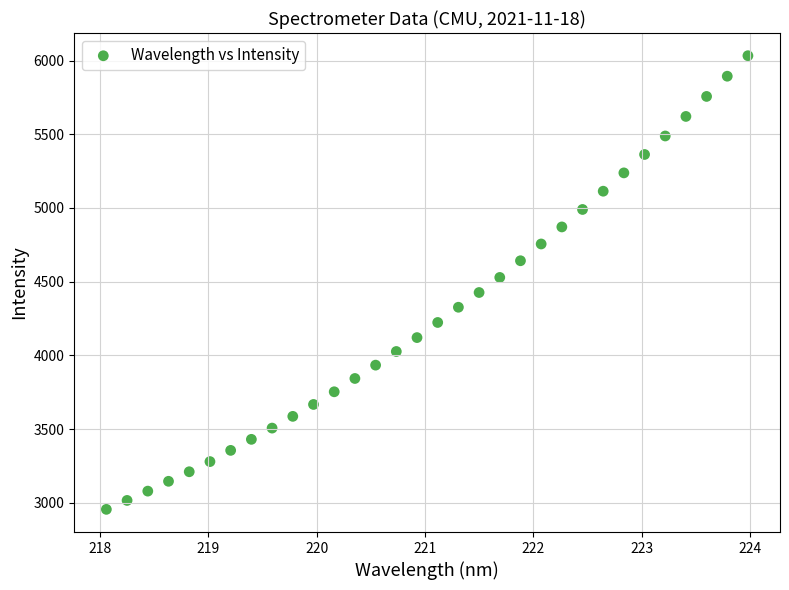

What is the range of X values (max minus min)?

5.9